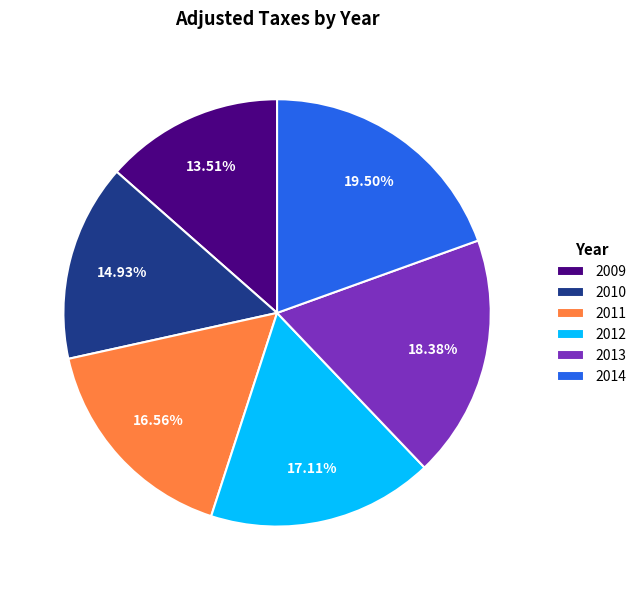

To the nearest percent, what percentage of the pie is 2013?

18%